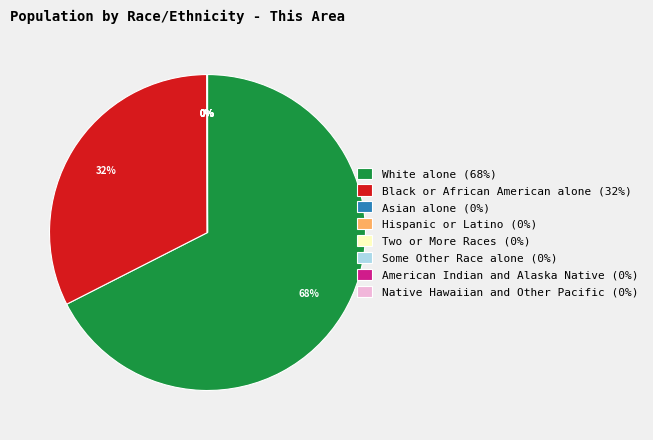

Does any single category account for the majority?

Yes